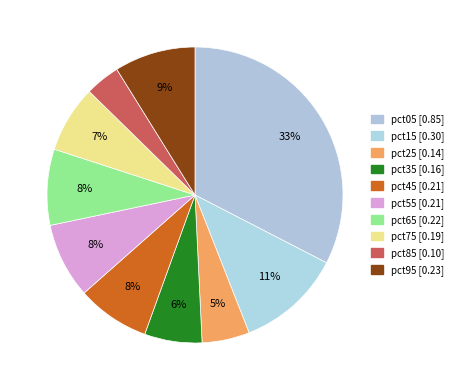

How many slices are in this pie chart?

10